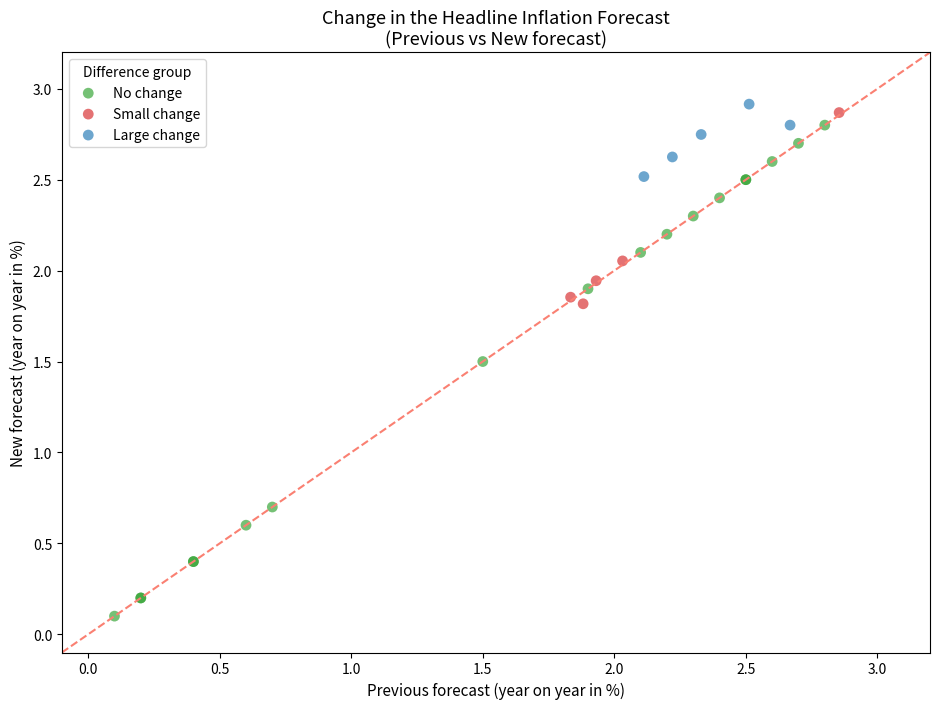

Which series reaches the maximum Y coordinate?

Large change